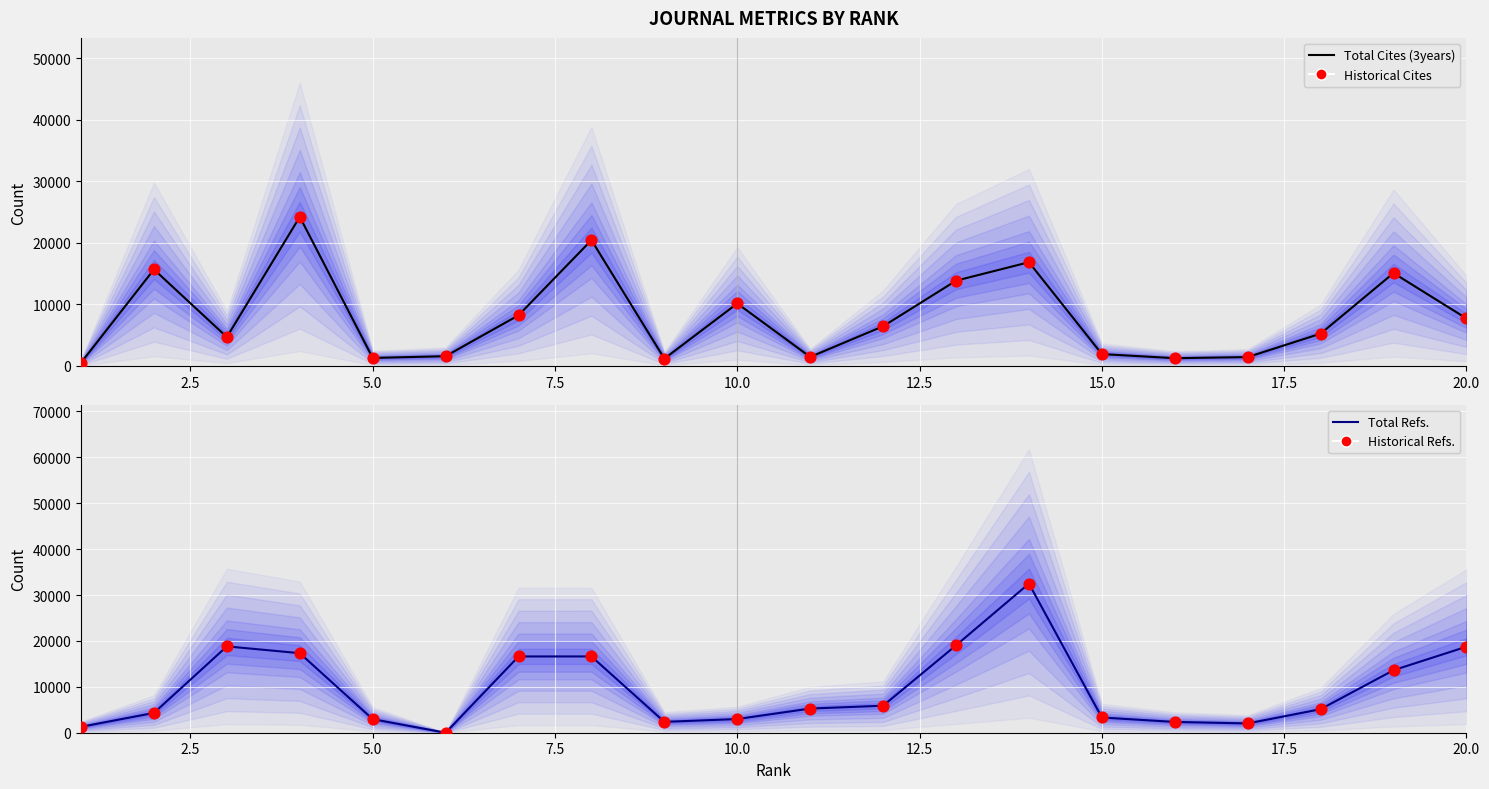

What are all the series names shown in the legend?

Total Cites (3years), Historical Cites, Total Refs., Historical Refs.